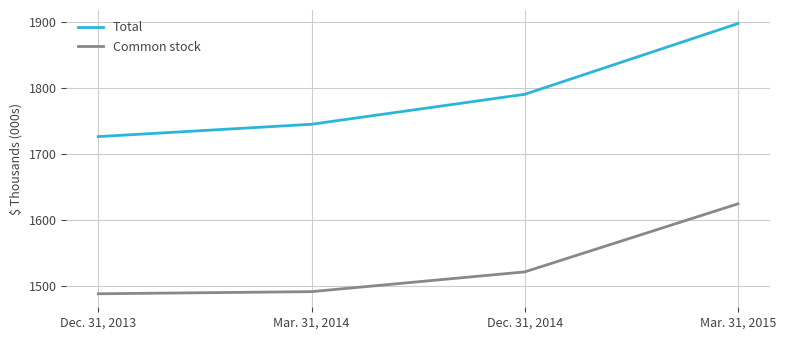

What is the sum of all Common stock values?

6125.3